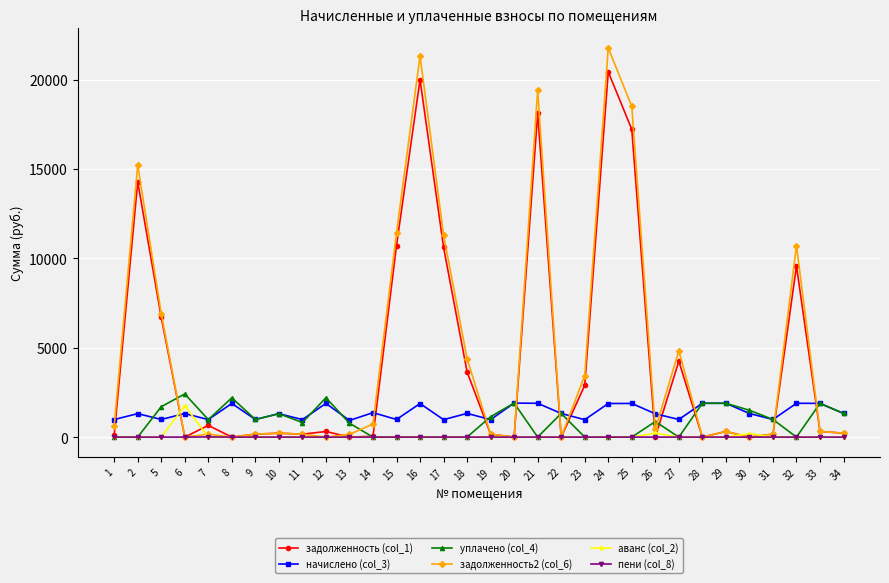

True or false: уплачено (col_4) has more than 1 interior local peaks.

True